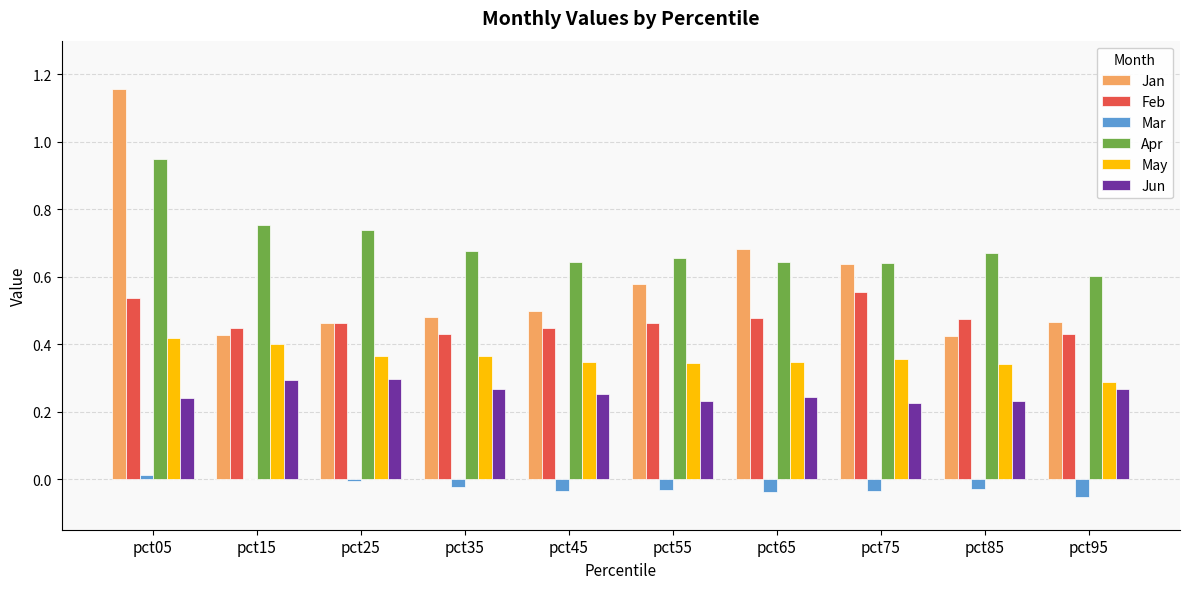

Which series has the widest spread of values?

Jan